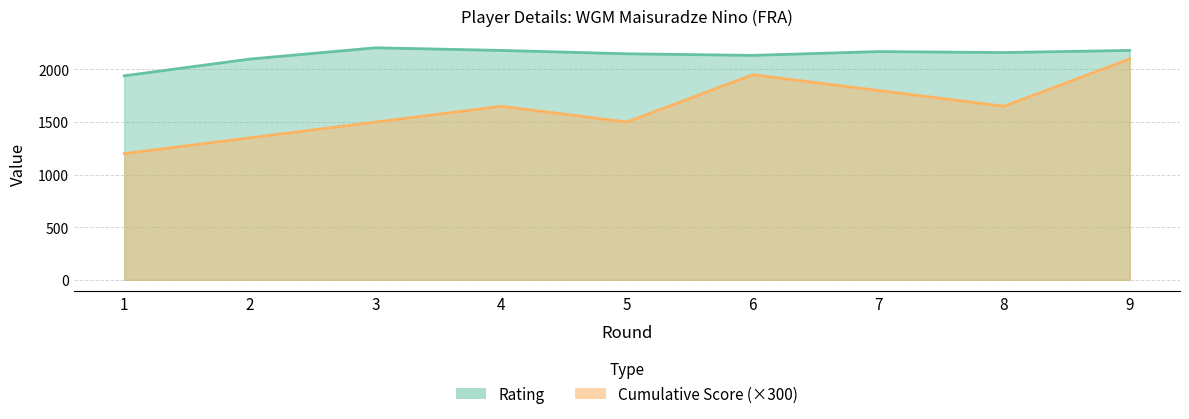

Reading right to left, extract all data points from this chart.

Rating: 2181	2161	2170	2134	2149	2181	2206	2099	1940
Cumulative Score: 2100	1650	1800	1950	1500	1650	1500	1350	1200